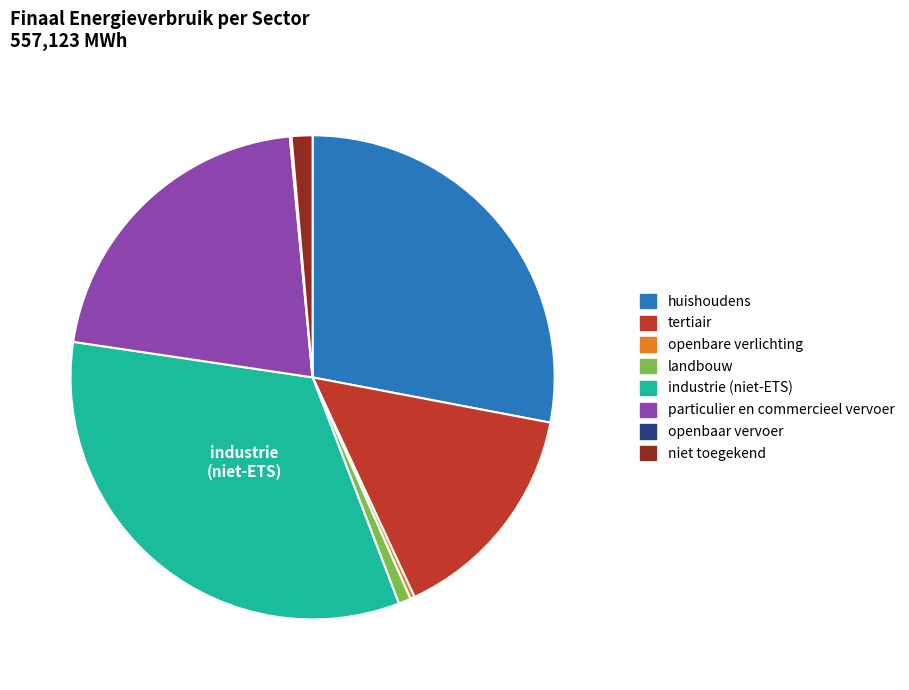

Combined, do particulier en commercieel vervoer and industrie (niet-ETS) account for over 50%?

Yes